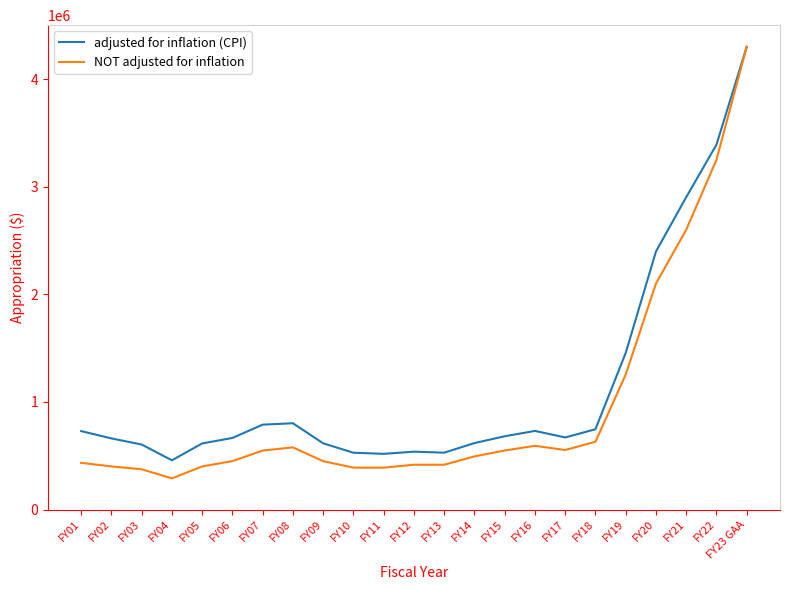

What is the highest value of the adjusted for inflation (CPI) series?

4300000